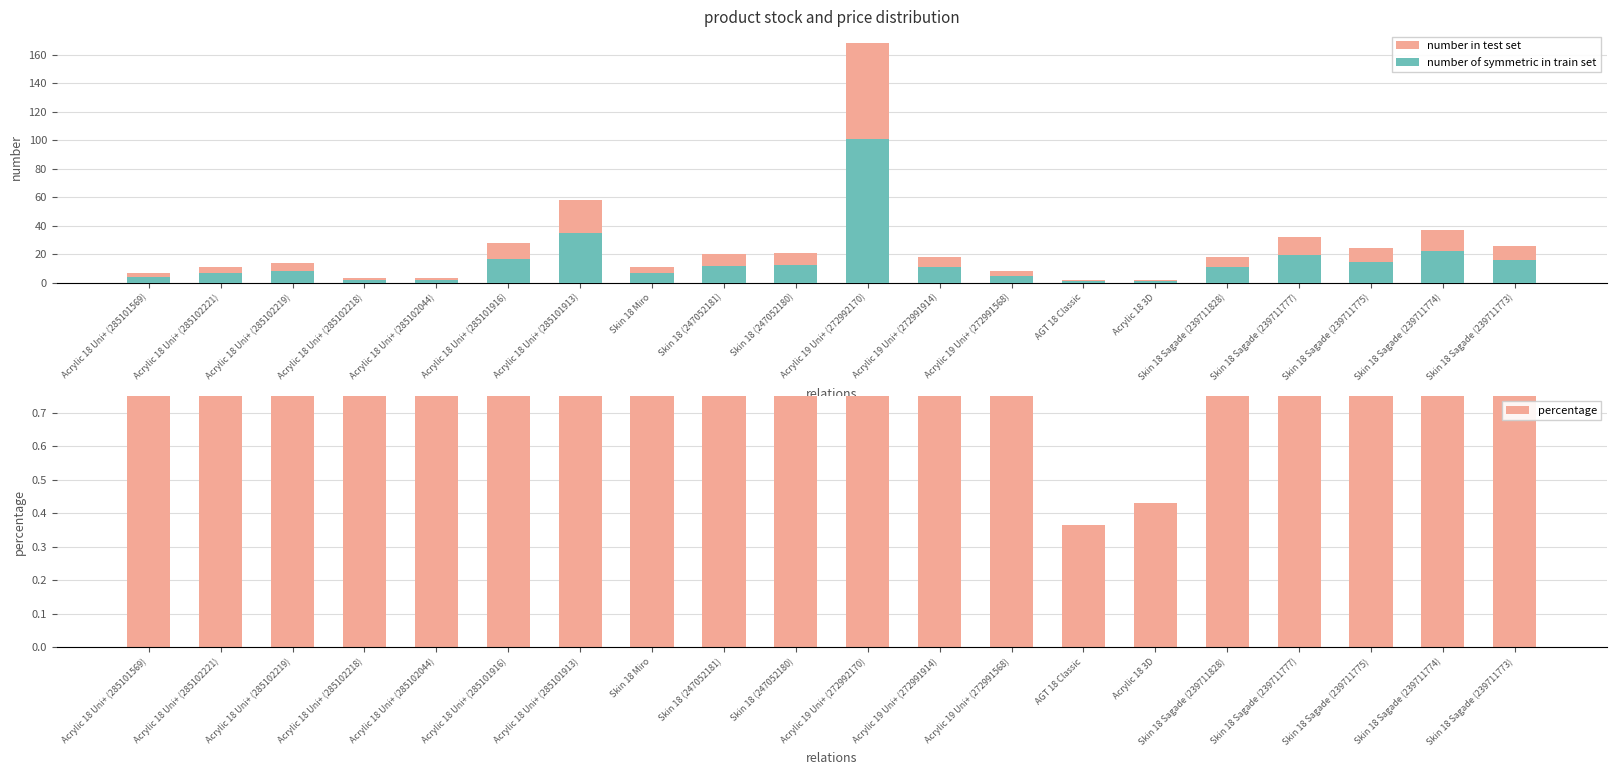

Which category has the lowest value in the number of symmetric in train set series?

AGT 18 Classic